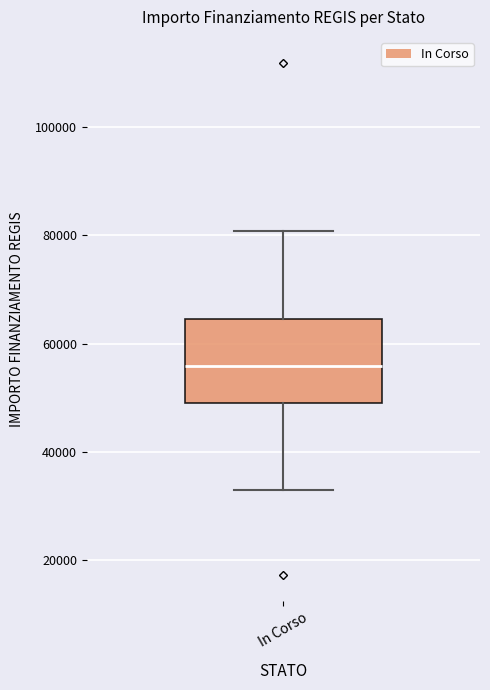

Transcribe this box plot: give where the median line is, the range the box spans, and where the two whiskers end, as read against the y-axis. The values are not printed on the chart, so give them approximately, as read against the axis.

median 56000, box 50000 to 64000, whiskers 32000 to 80000